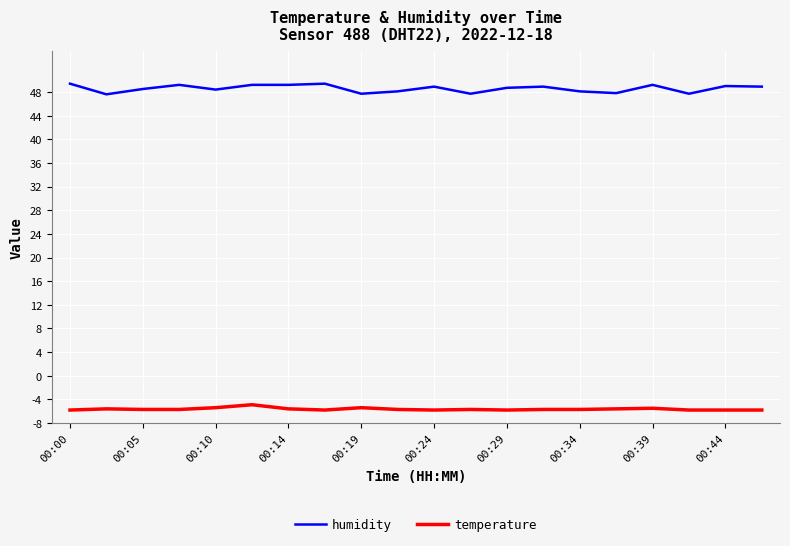

Rank the series by their maximum value, from highest to lowest.

humidity, temperature